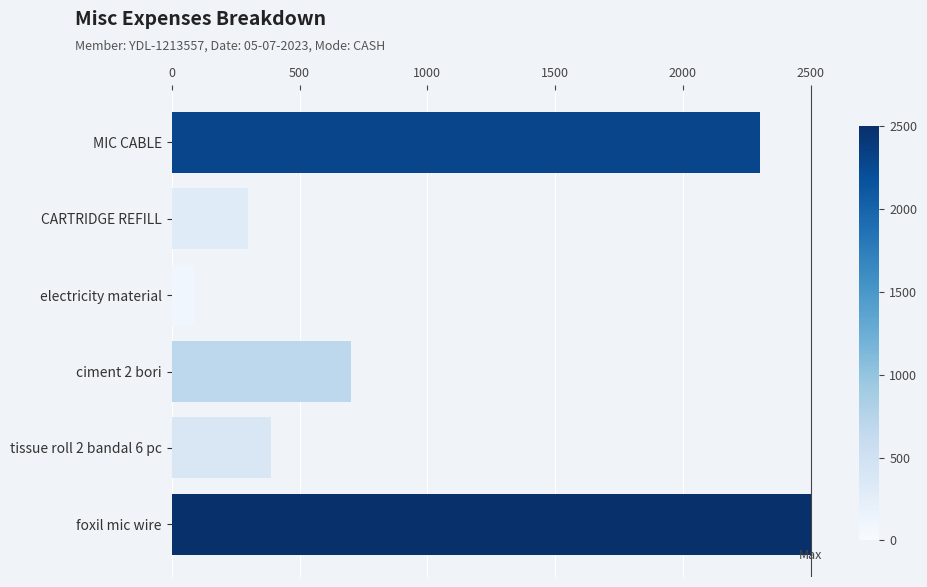

Reading top to bottom, transcribe all the data shown in this chart.

MIC CABLE=2300	CARTRIDGE REFILL=300	electricity material=90	ciment 2 bori=700	tissue roll 2 bandal 6 pc=390	foxil mic wire=2500